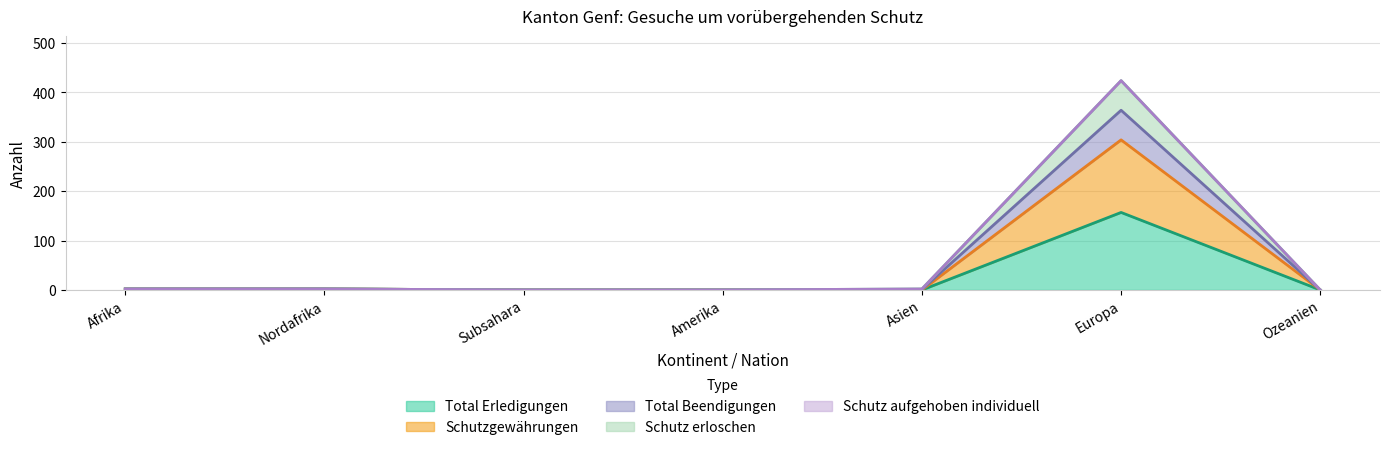

True or false: Schutzgewährungen and Total Beendigungen intersect in this chart.

False